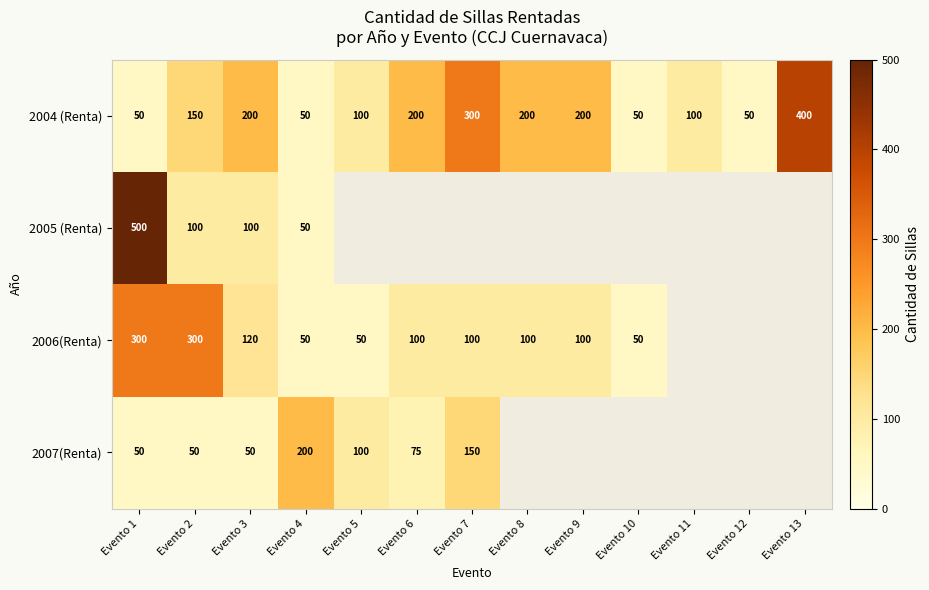

What is the sum of the 2006(Renta) values at Evento 3 and Evento 1?

420